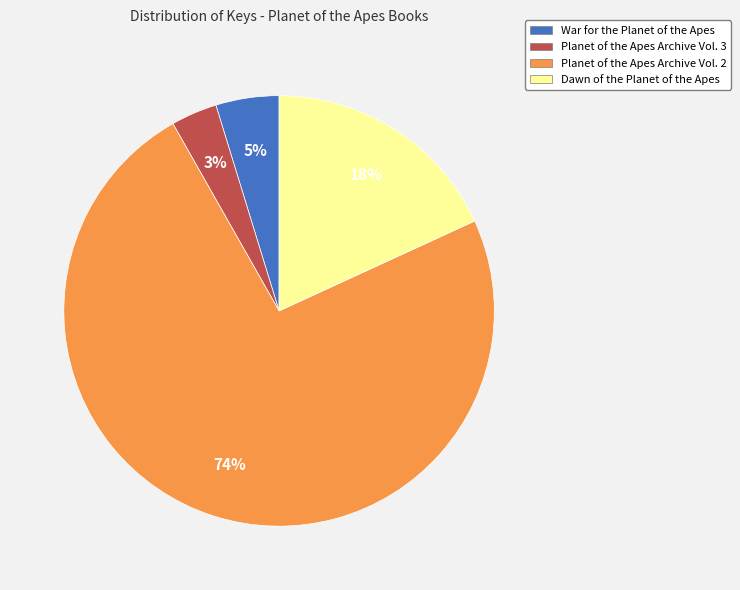

Which slice is the smallest?

Planet of the Apes Archive Vol. 3